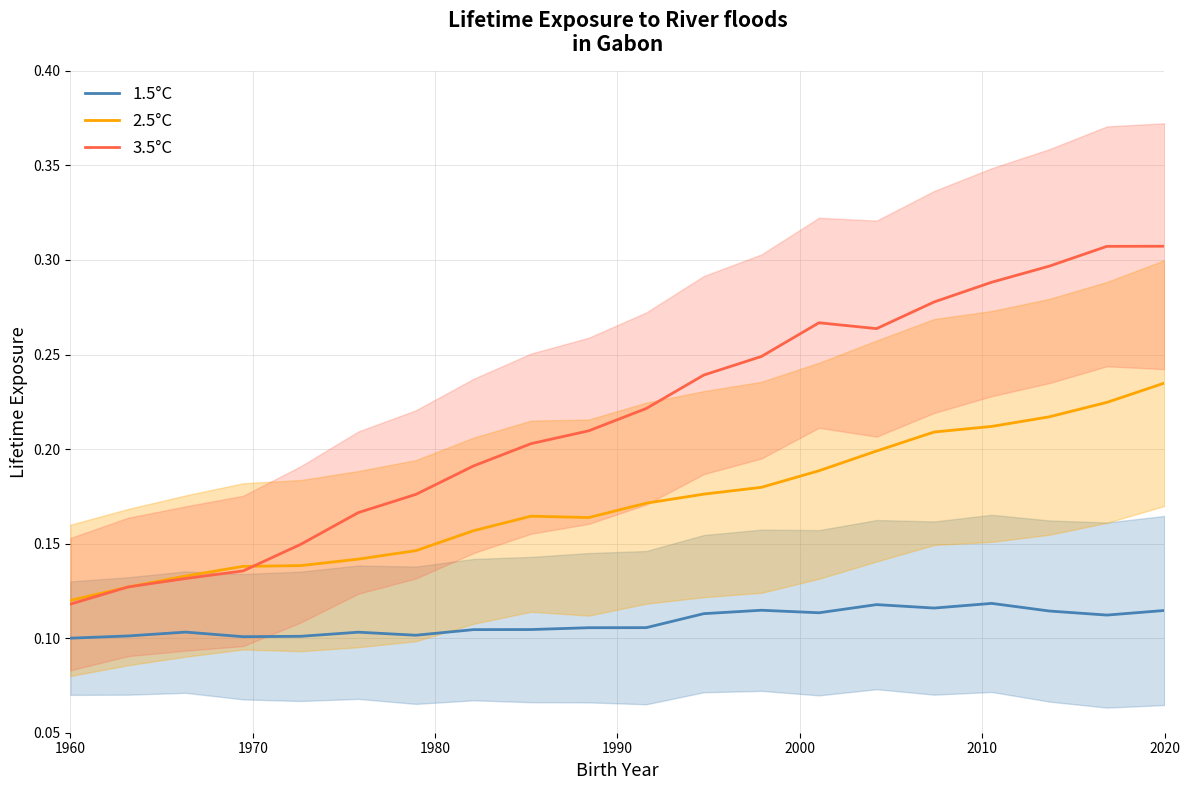

Reading left to right, extract all data points from this chart.

1.5°C: 0.1	0.1	0.1	0.1	0.1	0.1	0.1	0.1	0.1	0.1	0.1	0.1	0.1	0.1	0.1	0.1	0.1	0.1	0.1	0.1
2.5°C: 0.1	0.1	0.1	0.1	0.1	0.1	0.1	0.2	0.2	0.2	0.2	0.2	0.2	0.2	0.2	0.2	0.2	0.2	0.2	0.2
3.5°C: 0.1	0.1	0.1	0.1	0.1	0.2	0.2	0.2	0.2	0.2	0.2	0.2	0.2	0.3	0.3	0.3	0.3	0.3	0.3	0.3